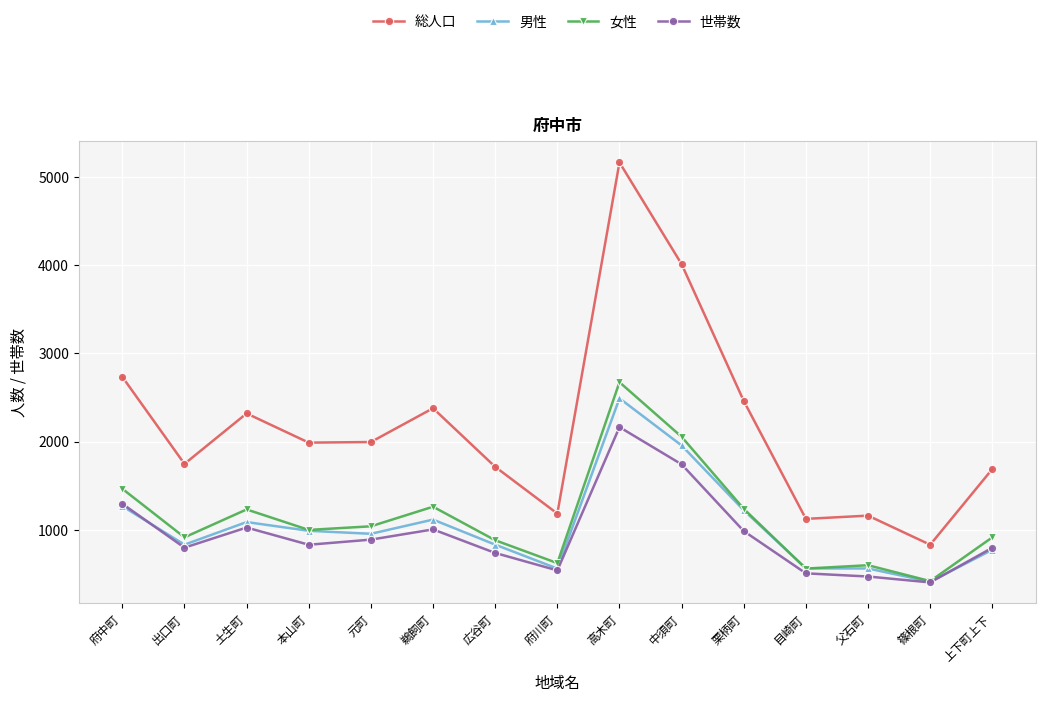

At which category does 総人口 reach its first local peak?

土生町